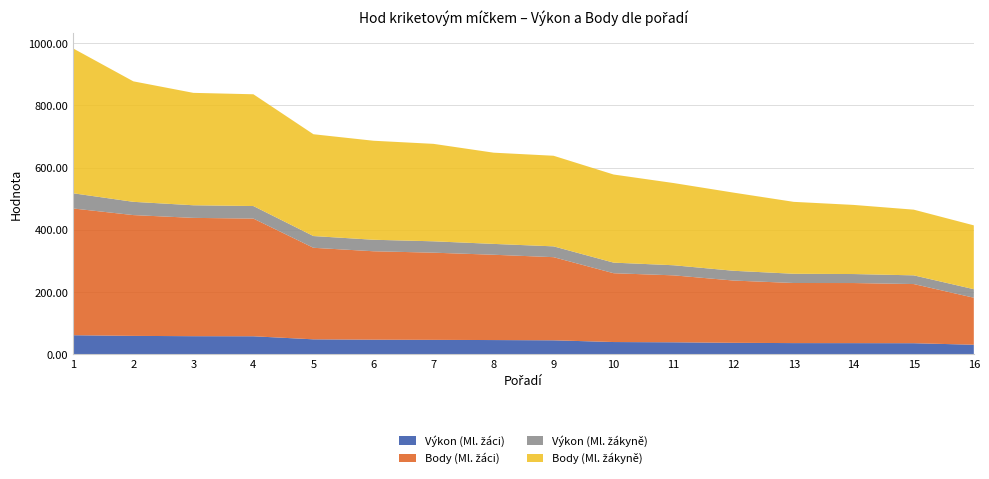

Reading left to right, transcribe all the data shown in this chart.

Výkon (Ml. žáci): 61.5	59.4	58.4	58.1	48.3	47.2	46.6	46.0	45.2	39.6	38.8	37.1	36.2	36.1	35.9	30.9
Body (Ml. žáci): 407.0	388.0	380.0	378.0	294.0	284.0	280.0	274.0	267.0	221.0	215.0	200.0	193.0	193.0	190.0	151.0
Výkon (Ml. žákyně): 48.8	42.6	40.5	40.3	37.7	37.0	36.5	34.8	34.7	34.0	32.4	31.4	29.6	28.9	27.9	27.4
Body (Ml. žákyně): 465.0	387.0	361.0	359.0	327.0	318.0	313.0	293.0	291.0	283.0	264.0	251.0	231.0	222.0	211.0	205.0